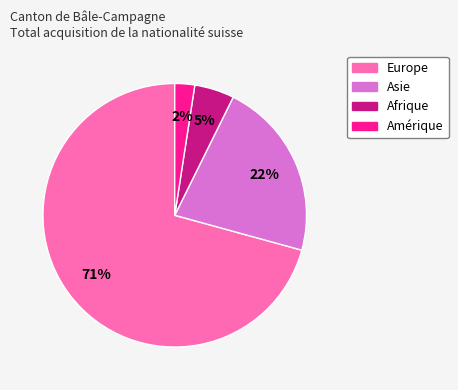

Does any single category account for the majority?

Yes